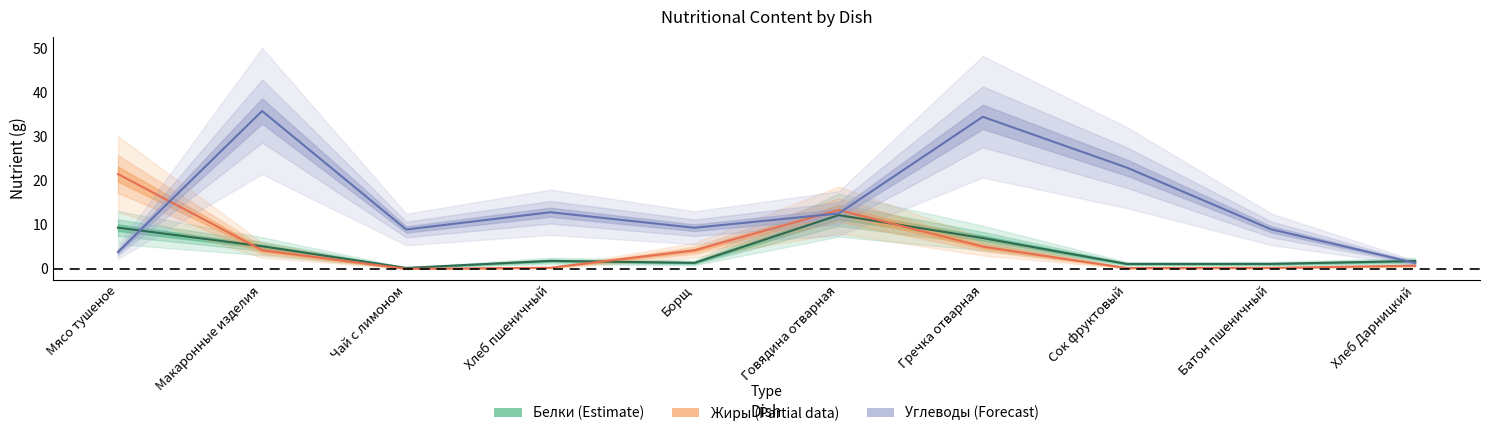

Which category has the highest value in the Белки series?

Говядина отварная